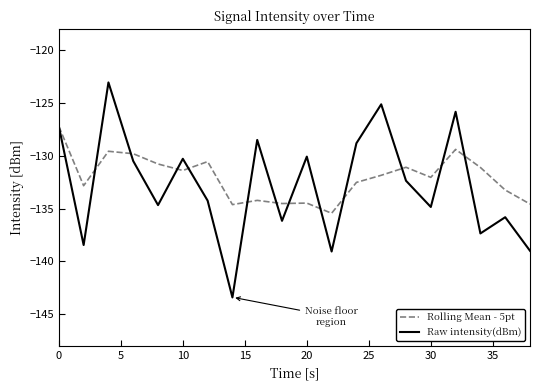

In Raw intensity(dBm), how many points are lower than both neighbors (excluding endpoints)?

7